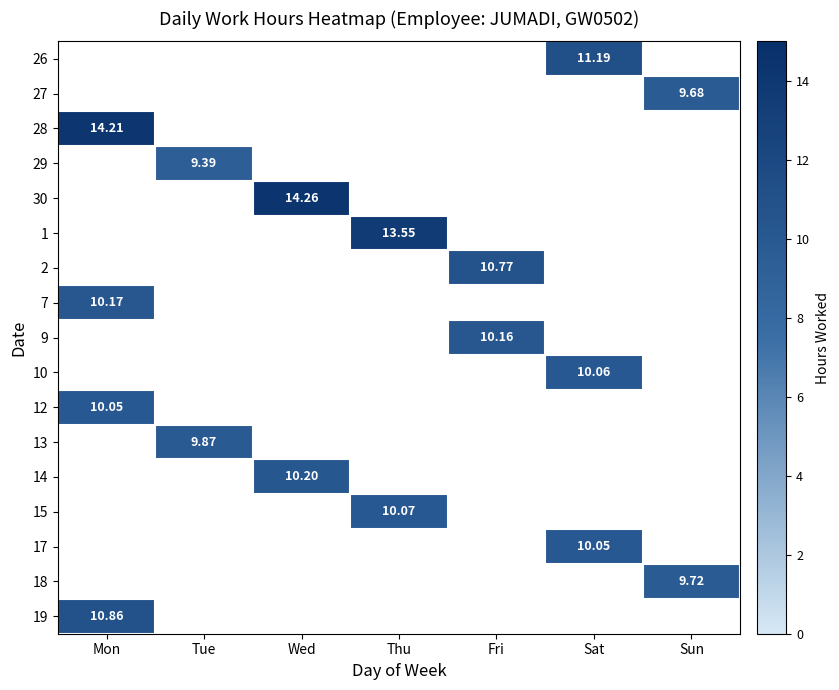

At which label does 7 reach its minimum?

Mon